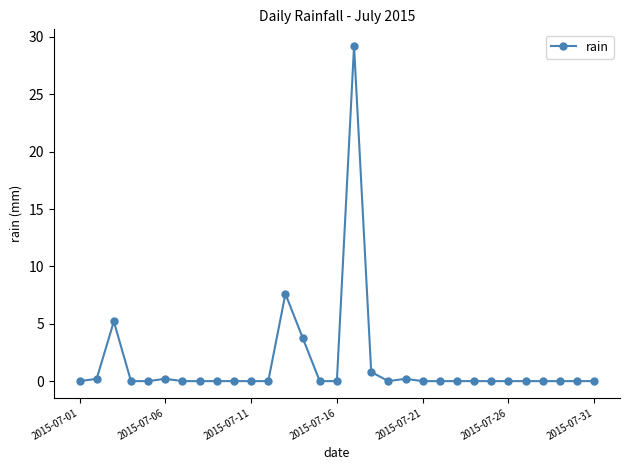

How many data points does each series have?

31